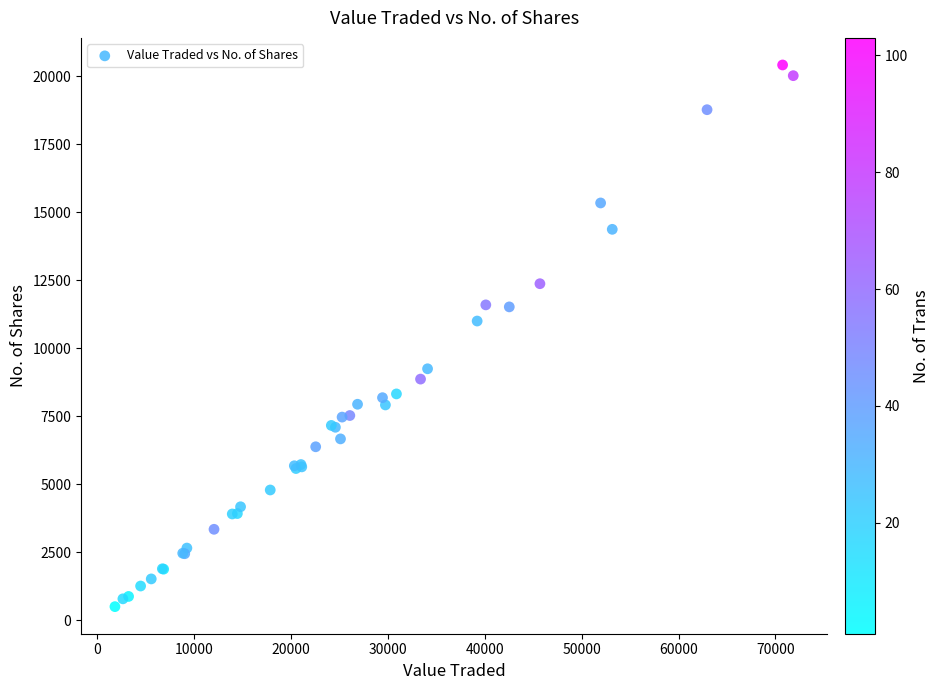

What Y value in the scatter plot is closest to 10455?

10998